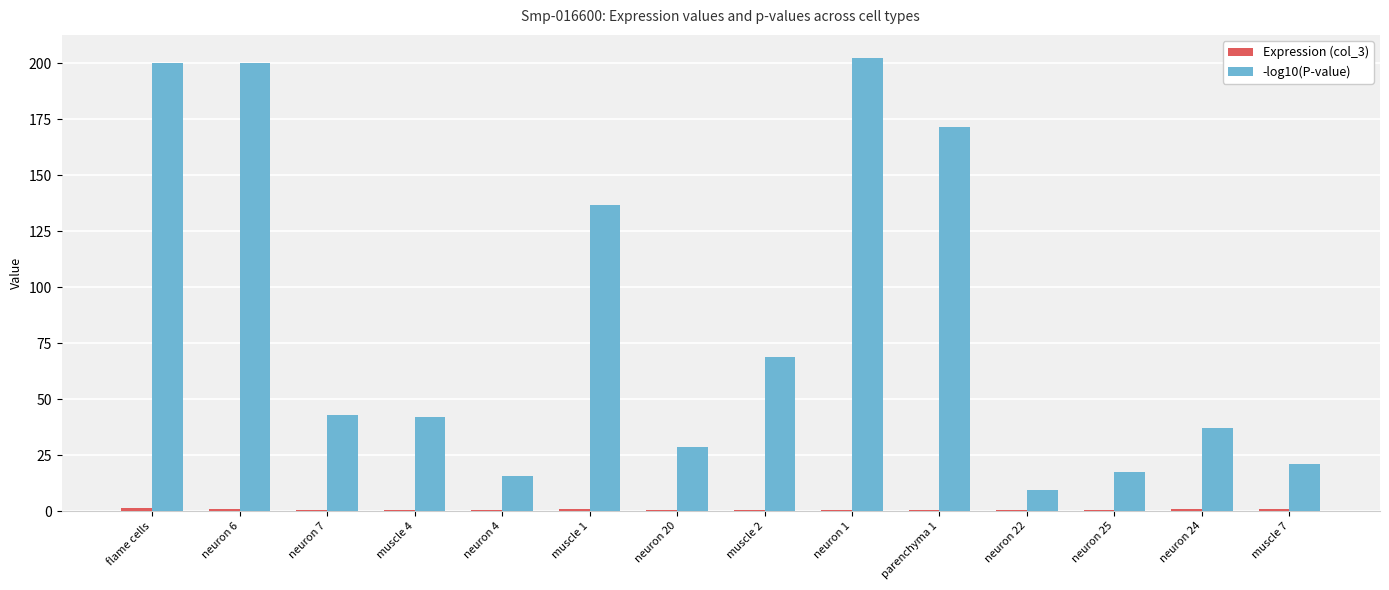

What is the maximum value shown in the chart?

202.6